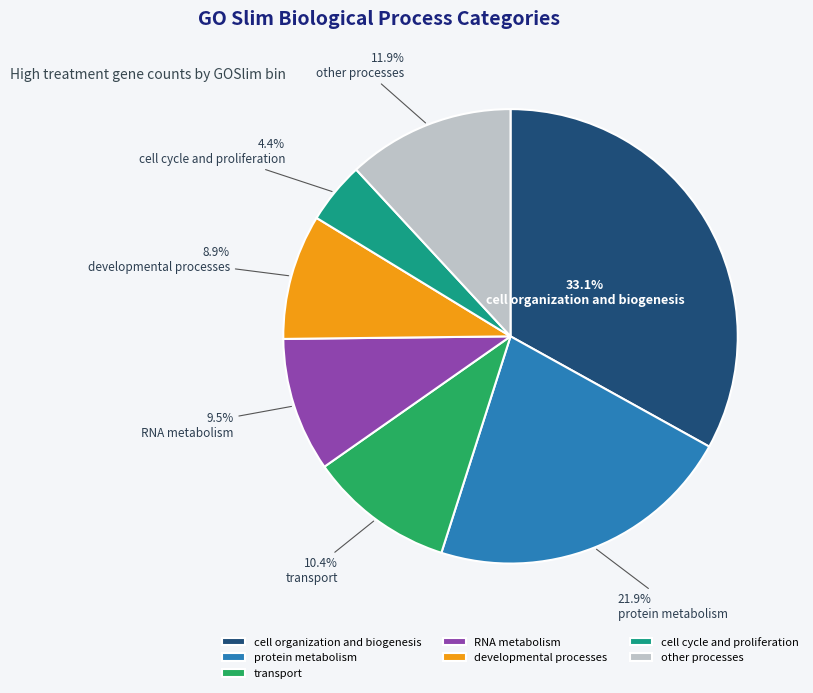

Is other processes the majority of the pie?

No